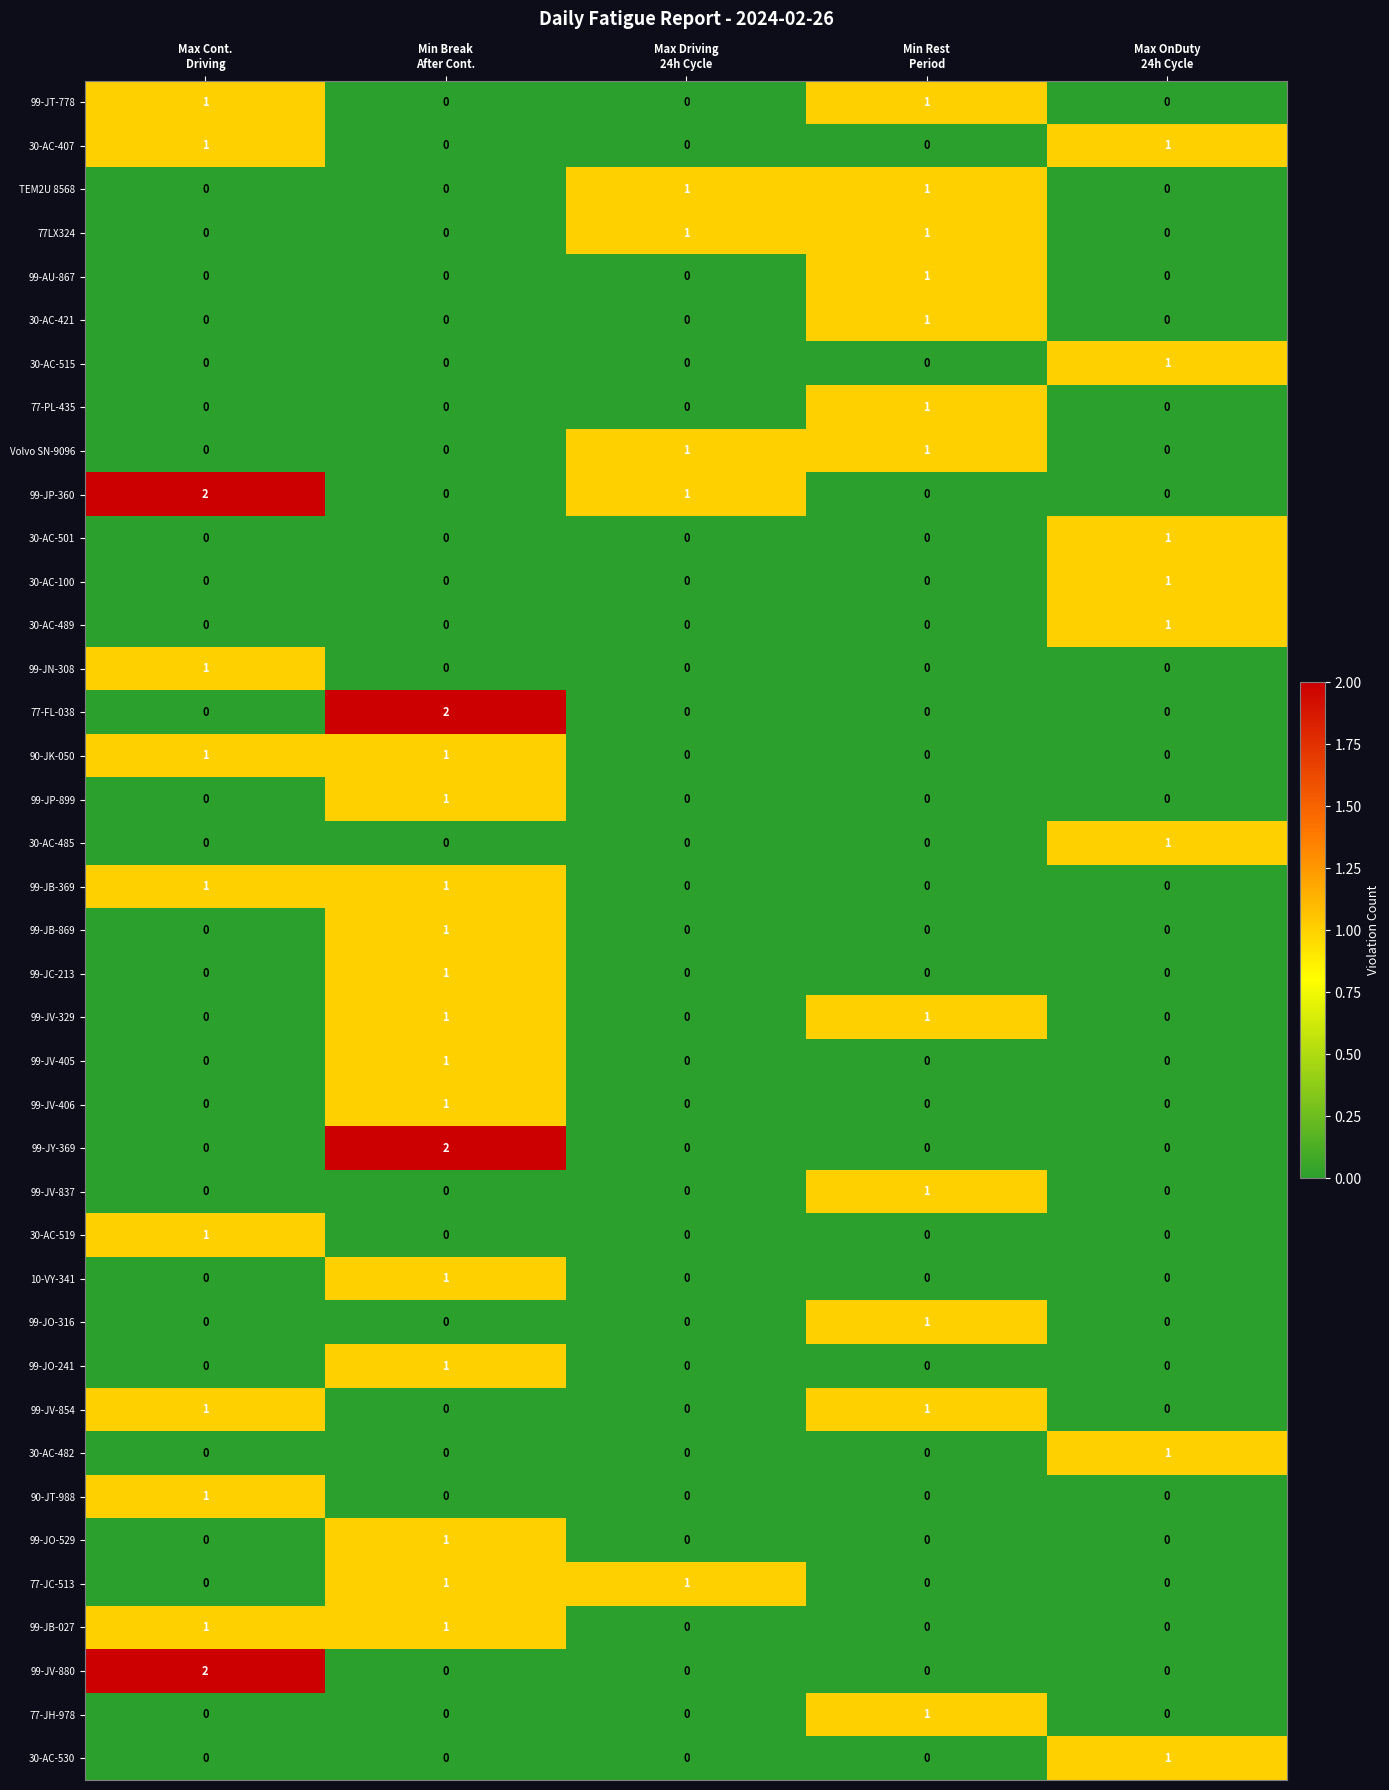

How many data points does each series have?

5